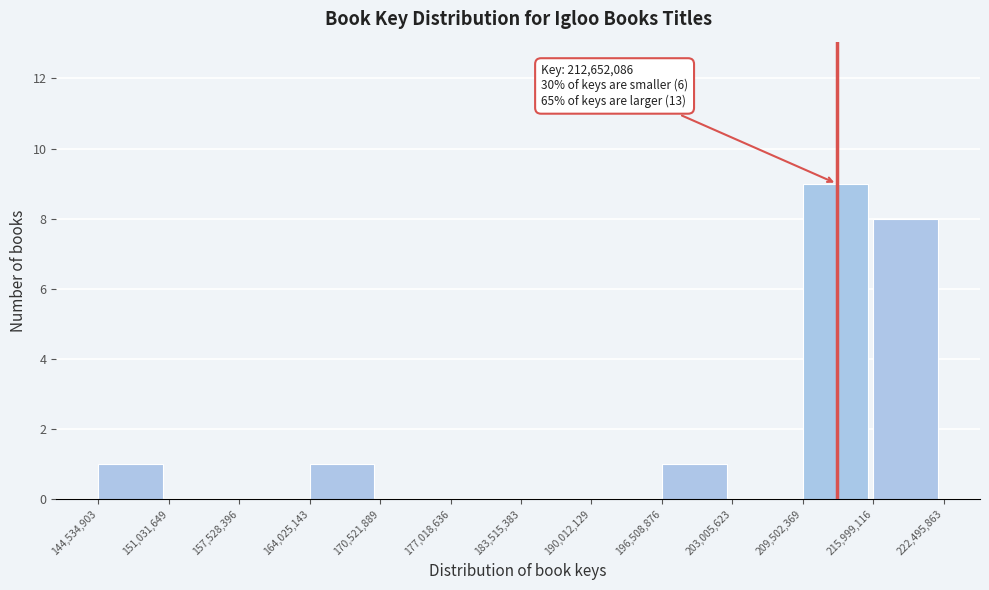

Over which range of the x-axis is the bar tallest?

209,502,369 to 215,999,116